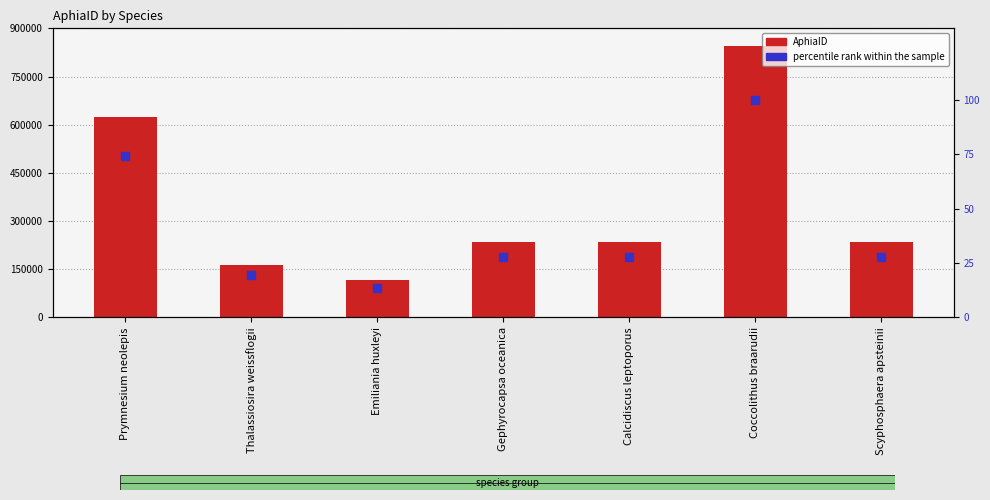

At which category is the sum across all series the highest?

Coccolithus braarudii